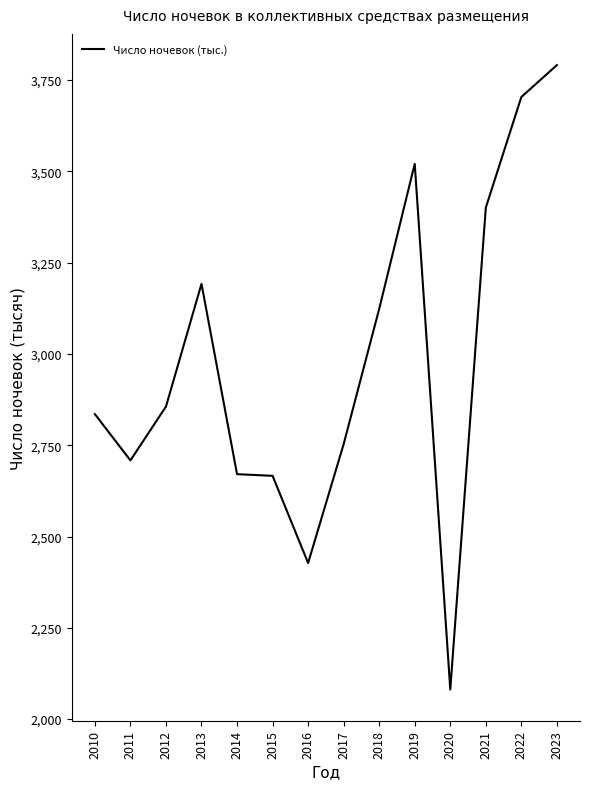

What is the change in value from 2010 to 2019?

+685.4